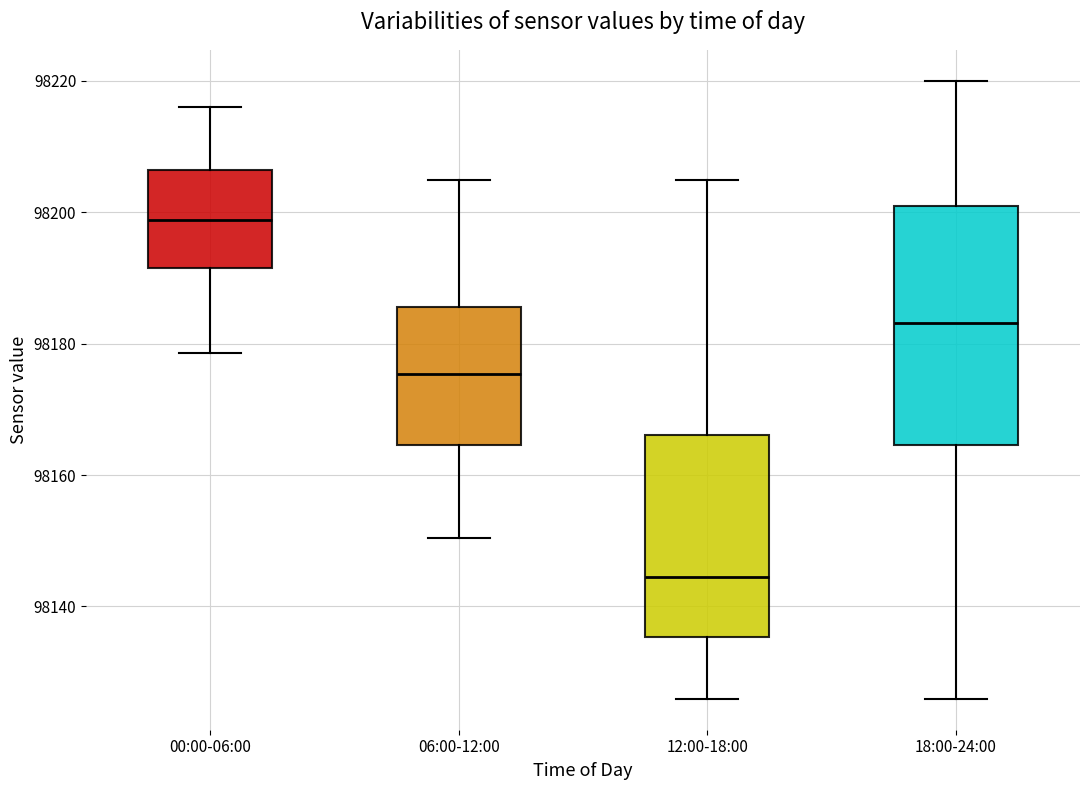

Which box's median line is the lowest?

12:00-18:00